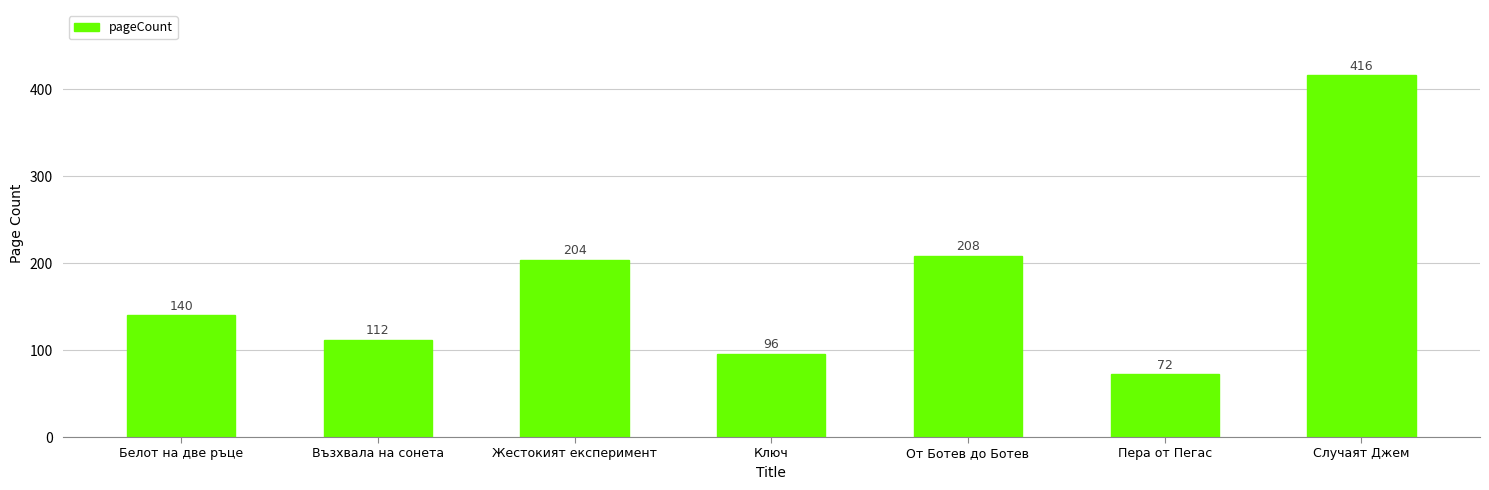

What position from the left is Случаят Джем?

7